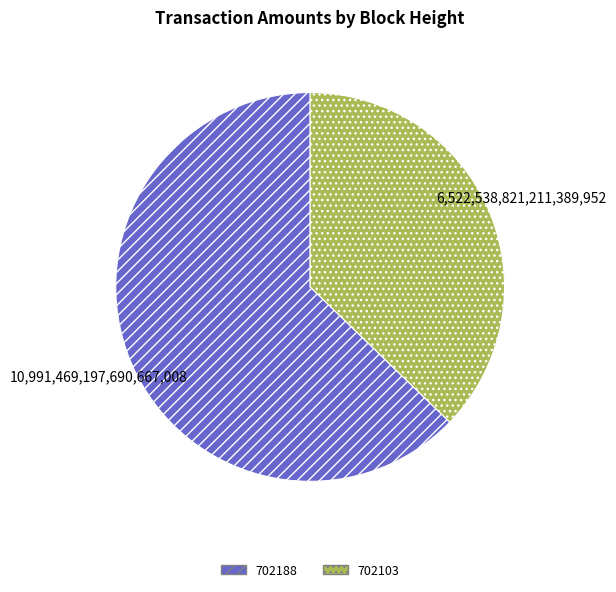

Do 702188 and 702103 together represent more than half of the pie?

Yes